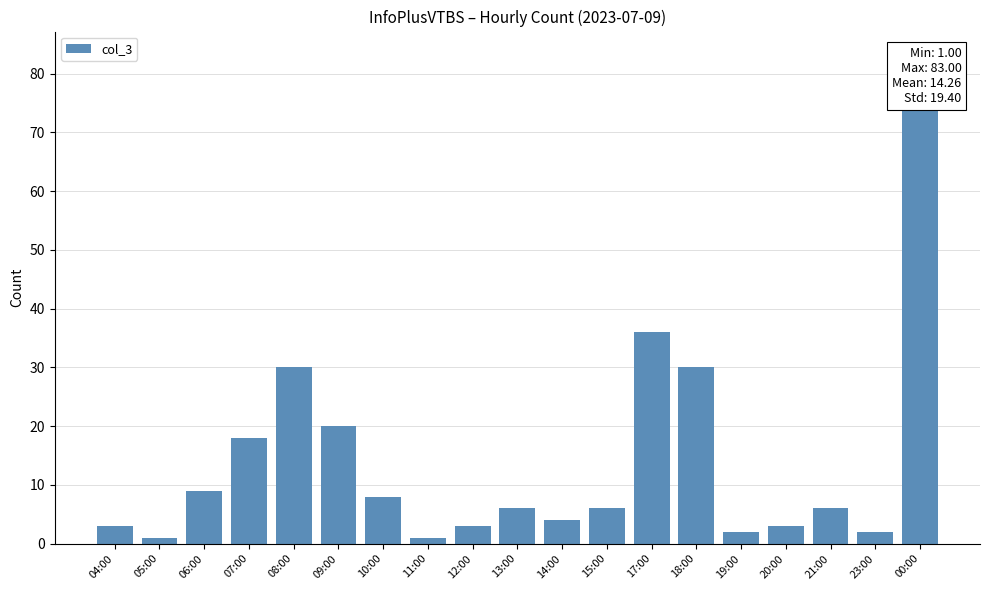

Does the chart contain any negative values?

No